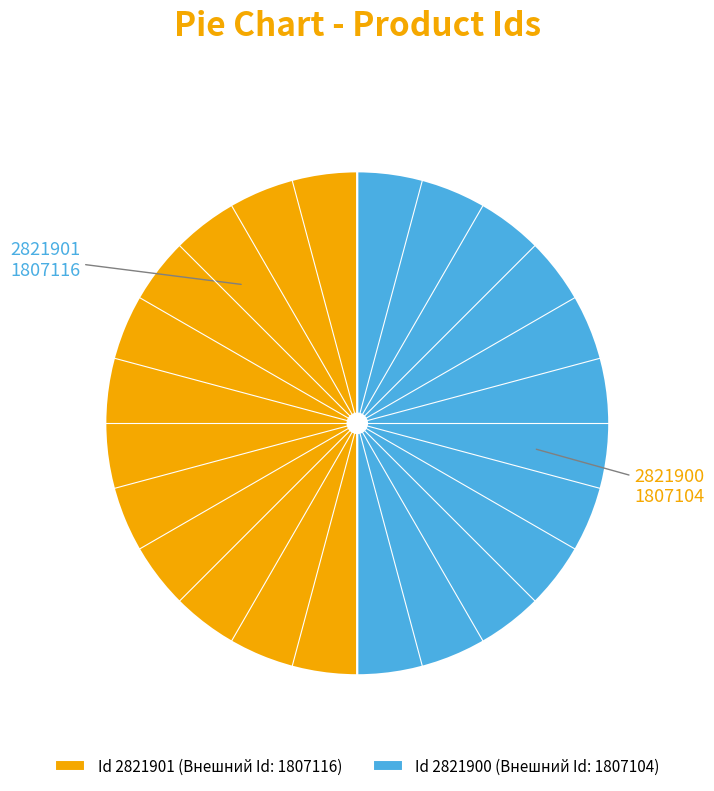

What is the ratio of the value at 2821901 to the value at 2821900?

1.0